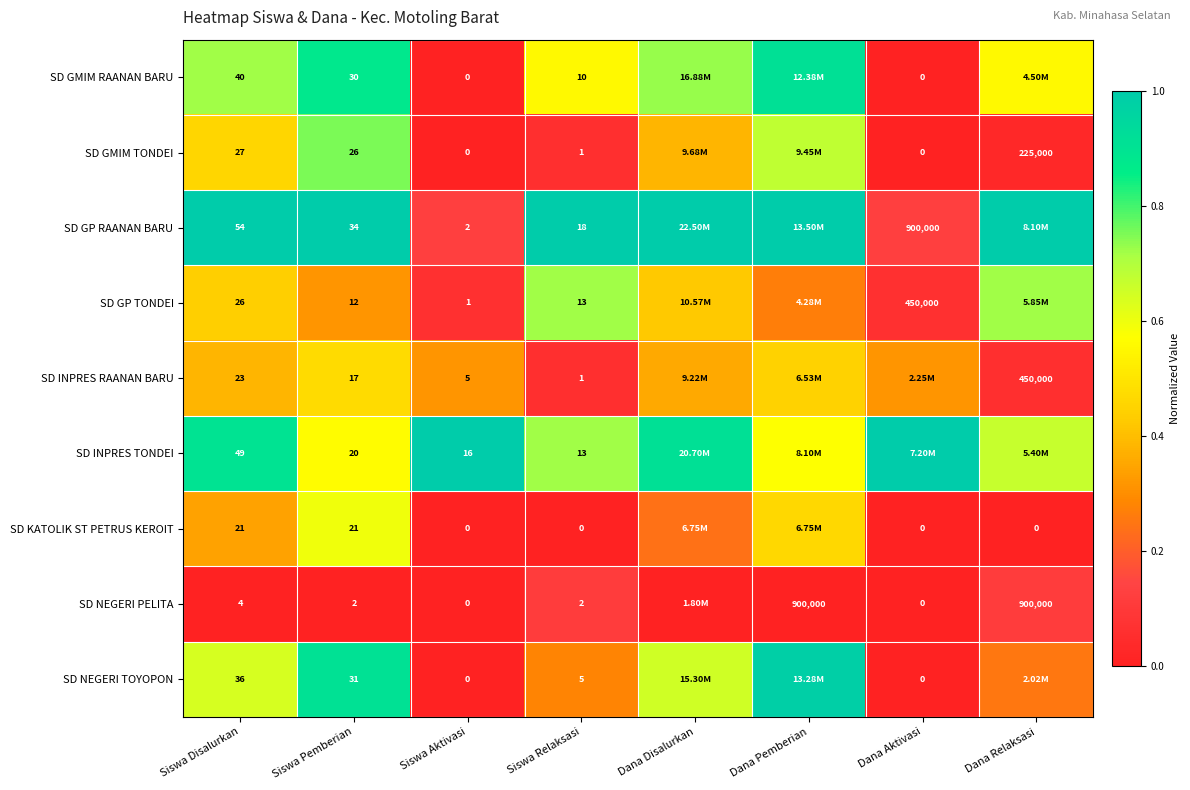

Which series changed the most between Siswa Pemberian and Siswa Relaksasi?

SD NEGERI TOYOPON